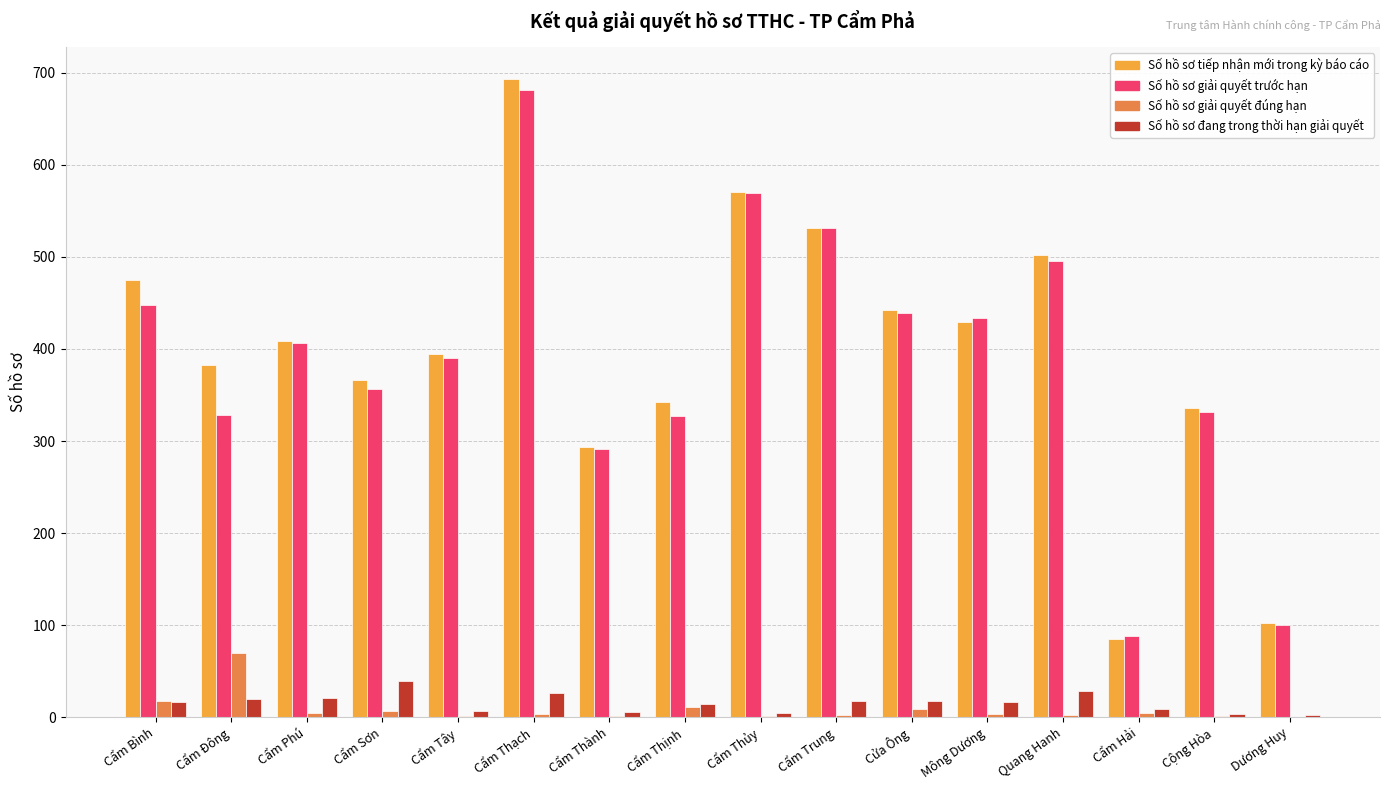

What is the spread (max minus min) of values at Cẩm Hải?

83